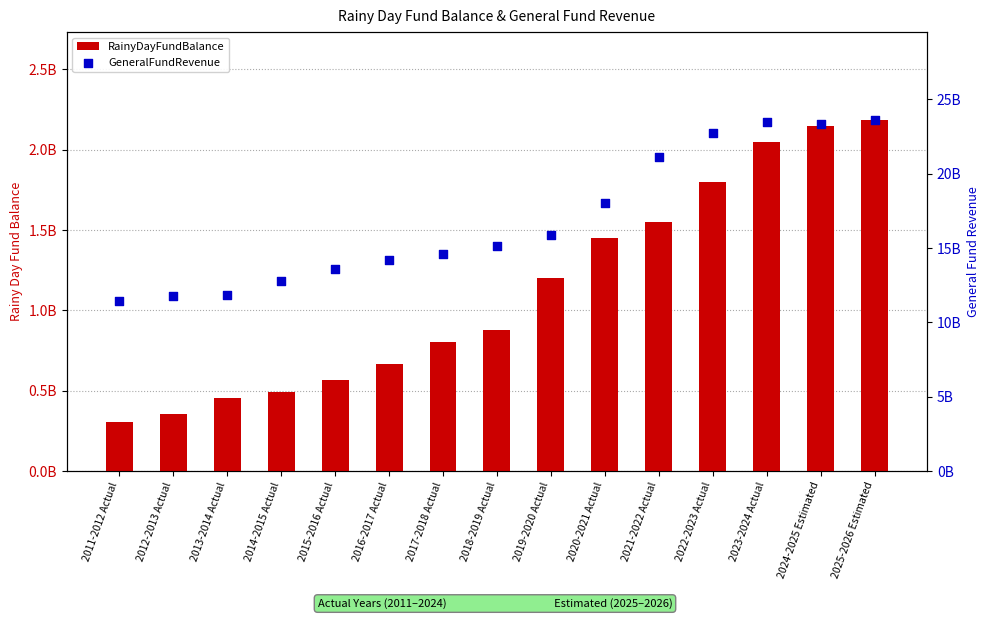

At how many categories does at least one series exceed 8719350911?

15